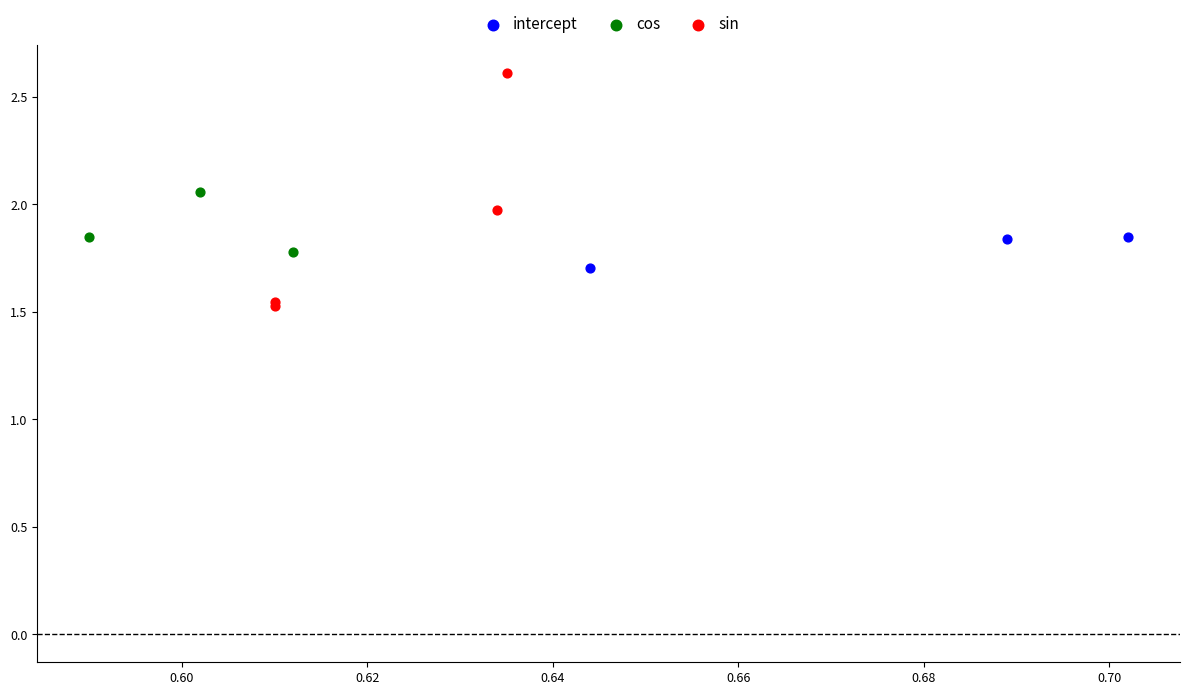

Which series has the largest Y range (max minus min)?

sin